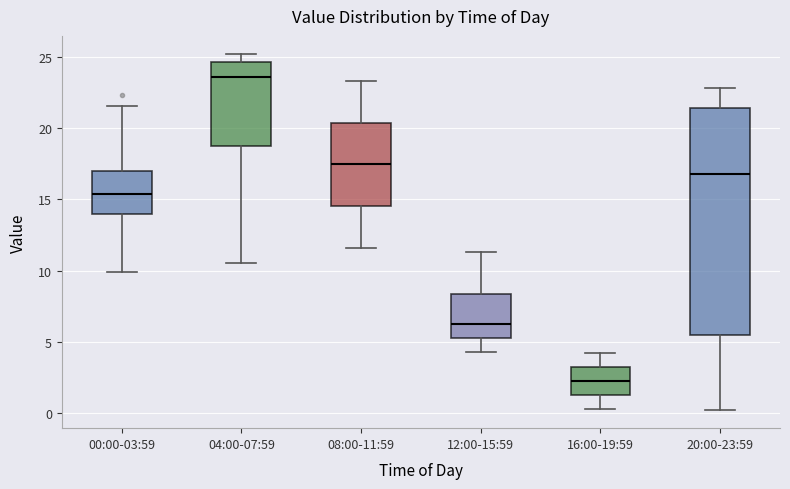

Reading left to right, read every box against the y-axis: the position of its median line, the range the box covers, and the ends of its whiskers. The values are not printed on the chart, so give them approximately, as read against the axis.

00:00-03:59: median 15.5, box 14.0 to 17.0, whiskers 10.0 to 21.5
04:00-07:59: median 23.5, box 18.5 to 24.5, whiskers 10.5 to 25.0
08:00-11:59: median 17.5, box 14.5 to 20.5, whiskers 11.5 to 23.5
12:00-15:59: median 6.5, box 5.5 to 8.5, whiskers 4.5 to 11.5
16:00-19:59: median 2.5, box 1.5 to 3.0, whiskers 0.5 to 4.0
20:00-23:59: median 17.0, box 5.5 to 21.5, whiskers 0.0 to 23.0